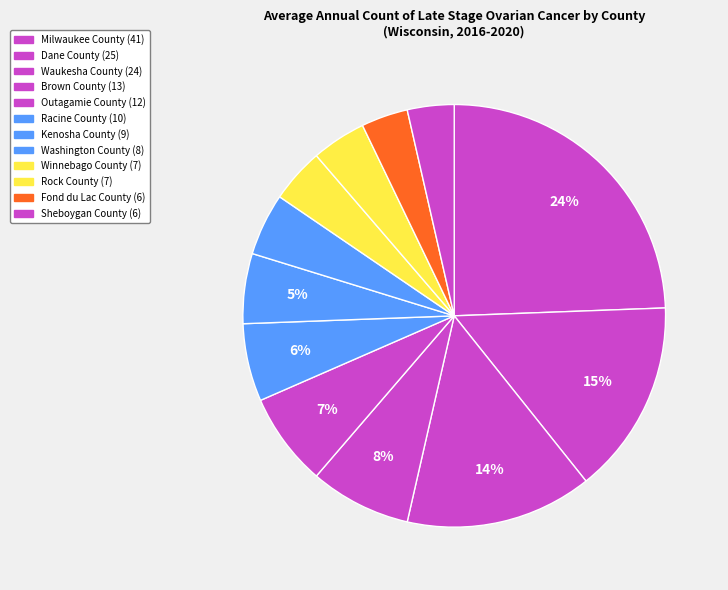

What is the ratio of the value at Winnebago County to the value at Milwaukee County?

0.2